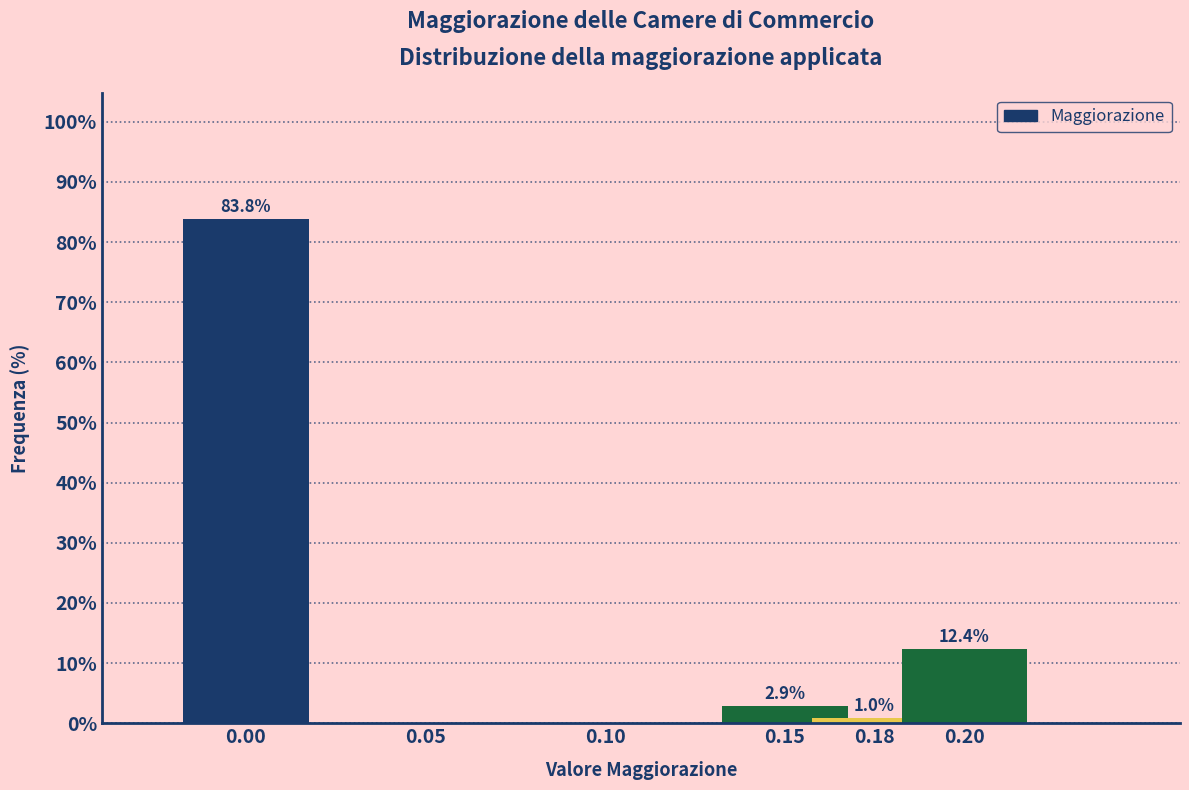

Reading left to right, what are all the values shown in this chart?

0.00=83.8	0.05=0.0	0.10=0.0	0.15=2.9	0.18=1.0	0.20=12.4